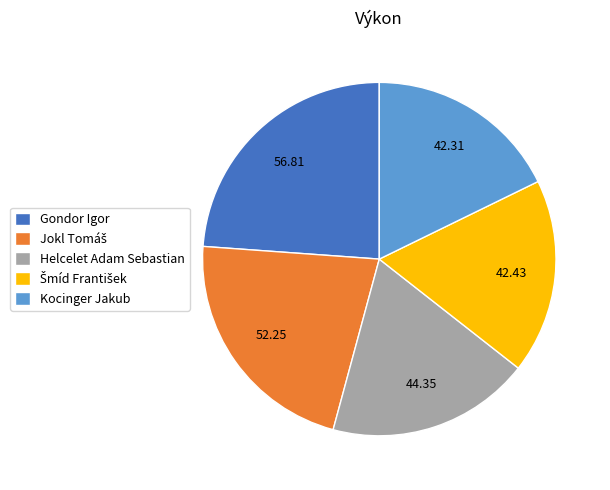

Which slice is the largest?

Gondor Igor